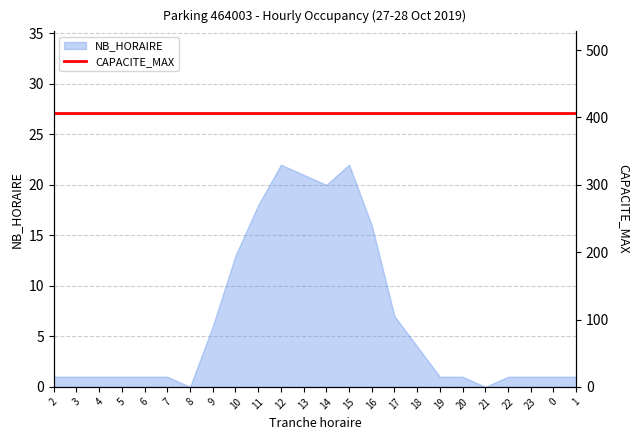

What is the label of the 11th point from the right?

15